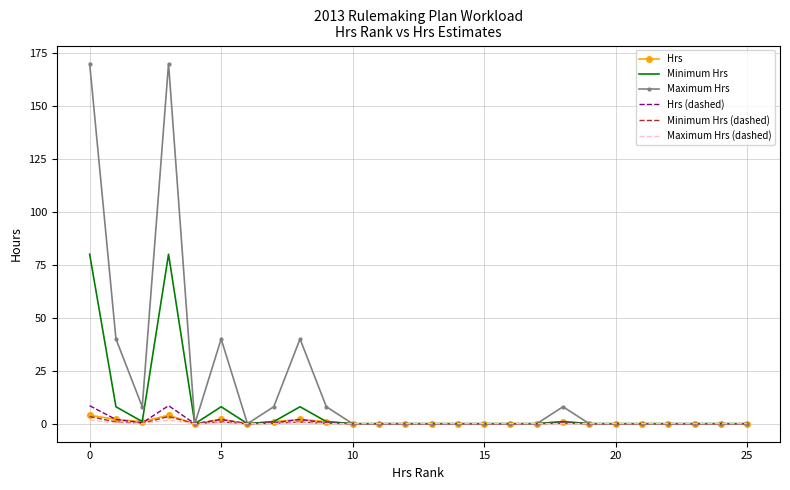

What is the greatest value displayed?

170.0